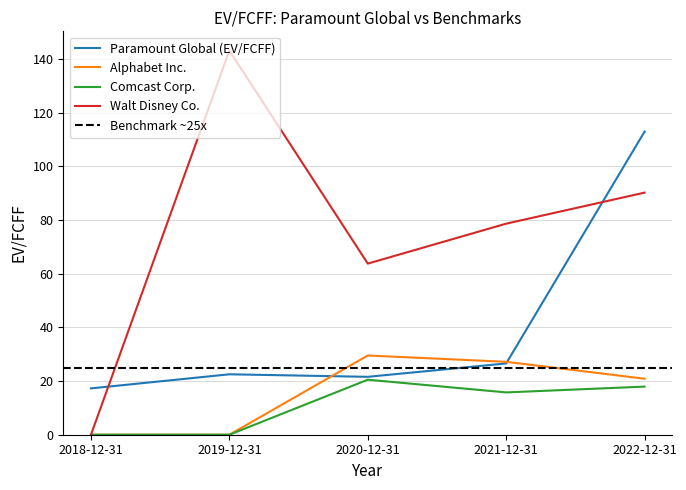

Is this an area chart (filled region under the line)?

No